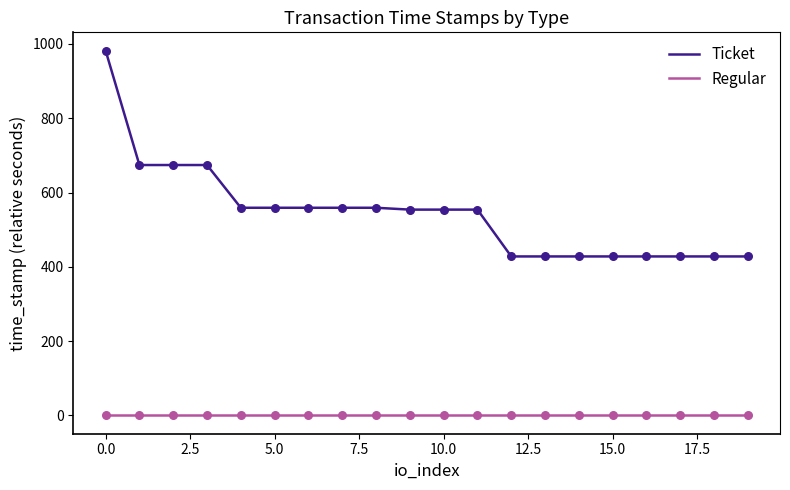

Which series has the widest spread of values?

Ticket